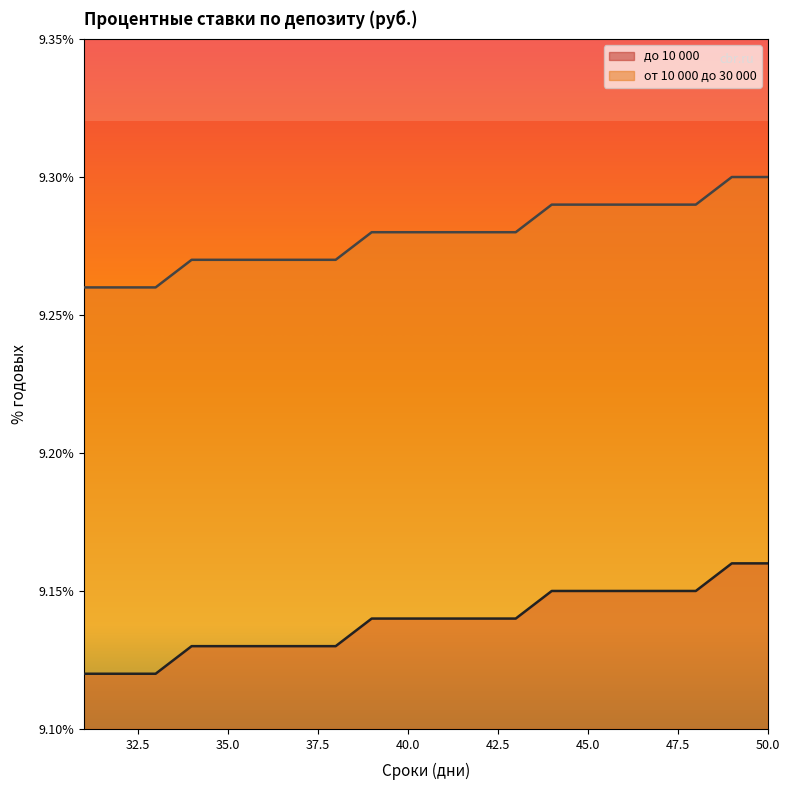

Reading right to left, what are all the values shown in this chart?

до 10 000: 9.3	9.3	9.3	9.3	9.3	9.3	9.3	9.3	9.3	9.3	9.3	9.3	9.3	9.3	9.3	9.3	9.3	9.3	9.3	9.3
от 10 000 до 30 000: 9.2	9.2	9.2	9.2	9.2	9.2	9.2	9.1	9.1	9.1	9.1	9.1	9.1	9.1	9.1	9.1	9.1	9.1	9.1	9.1